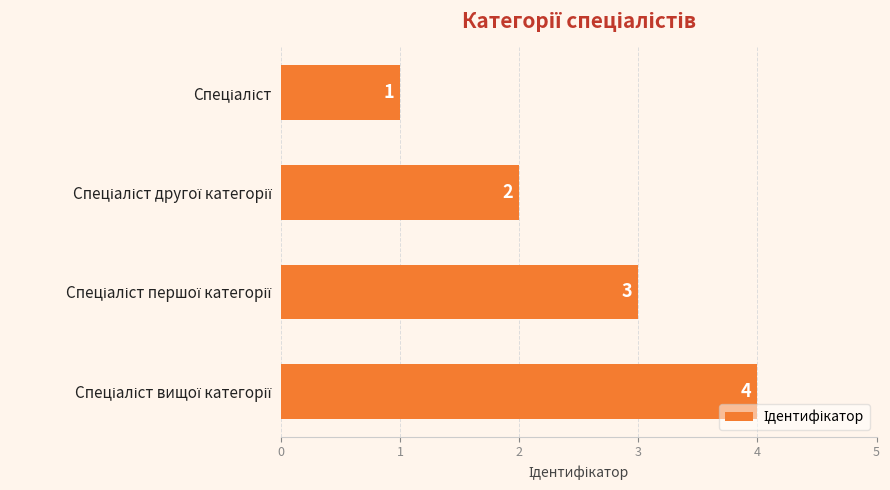

What is the difference between the maximum and minimum values?

3